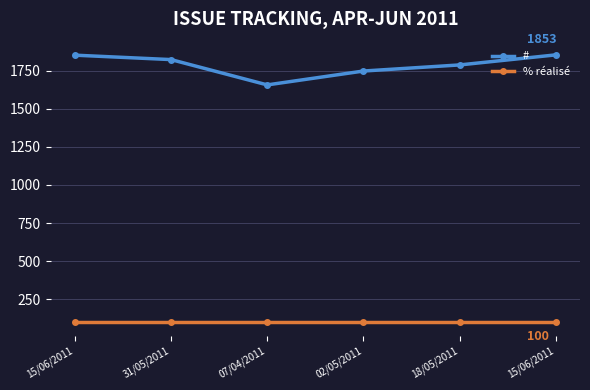

What is the total value across all series at 18/05/2011?

1887